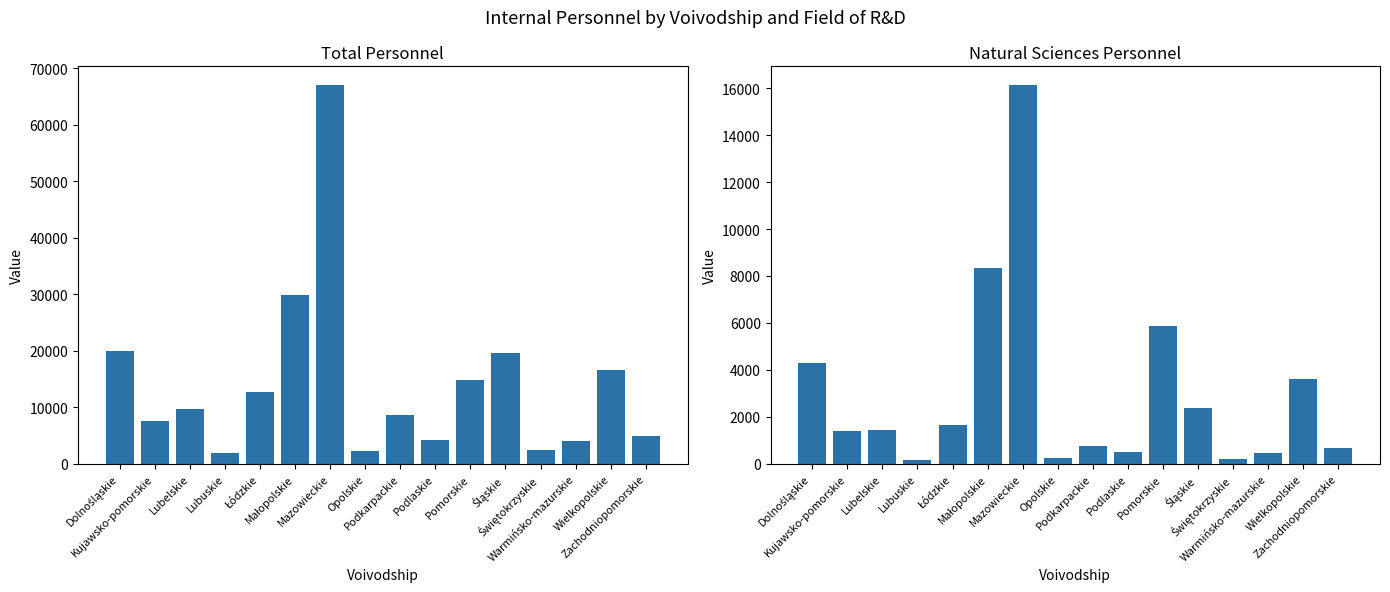

Reading right to left, list all the values displayed in this chart.

Ogółem Total: Zachodniopomorskie=4892	Wielkopolskie=16574	Warmińsko-mazurskie=3983	Świętokrzyskie=2488	Śląskie=19639	Pomorskie=14744	Podlaskie=4164	Podkarpackie=8681	Opolskie=2186	Mazowieckie=66988	Małopolskie=29942	Łódzkie=12673	Lubuskie=1886	Lubelskie=9748	Kujawsko-pomorskie=7512	Dolnośląskie=20031
nauki przyrodnicze: Zachodniopomorskie=658	Wielkopolskie=3601	Warmińsko-mazurskie=442	Świętokrzyskie=188	Śląskie=2357	Pomorskie=5888	Podlaskie=498	Podkarpackie=755	Opolskie=233	Mazowieckie=16124	Małopolskie=8322	Łódzkie=1666	Lubuskie=161	Lubelskie=1437	Kujawsko-pomorskie=1395	Dolnośląskie=4288